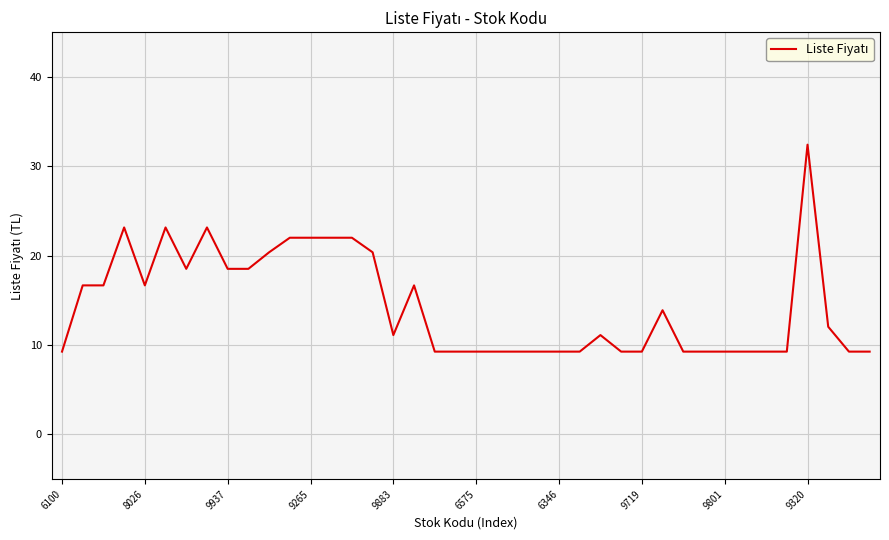

How many lines are shown in the chart?

1